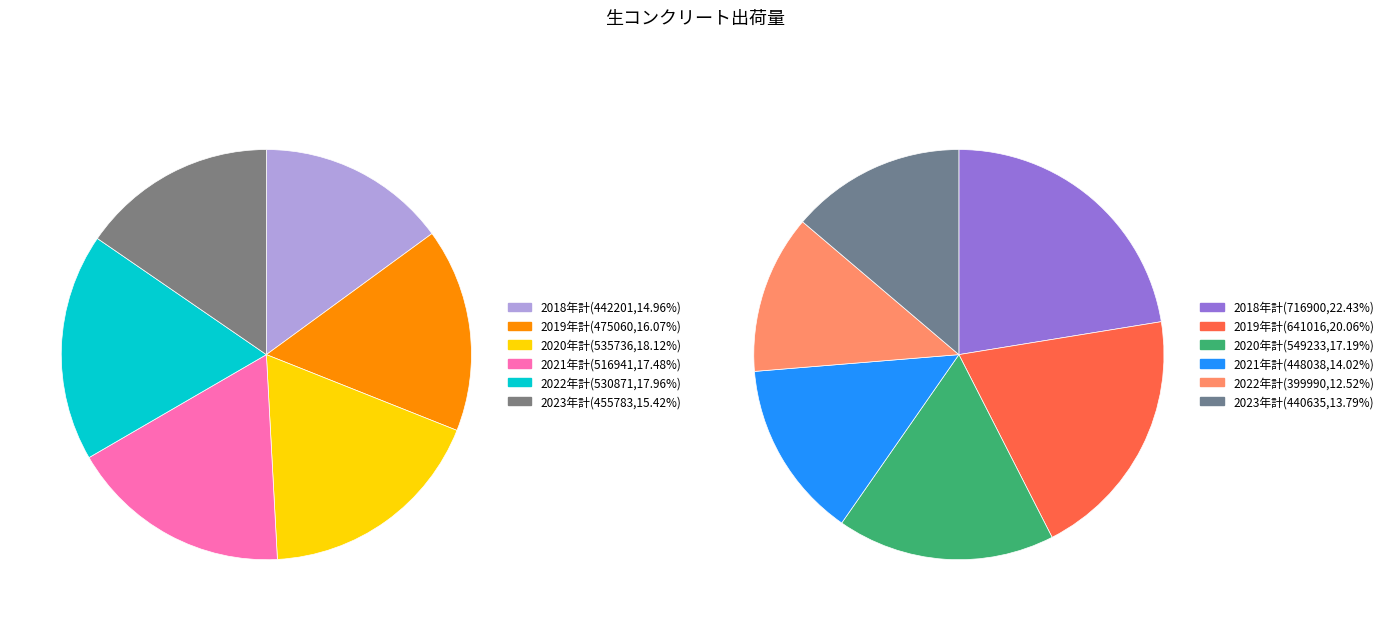

Which has a higher value, 2018年計 or 2021年計?

2021年計